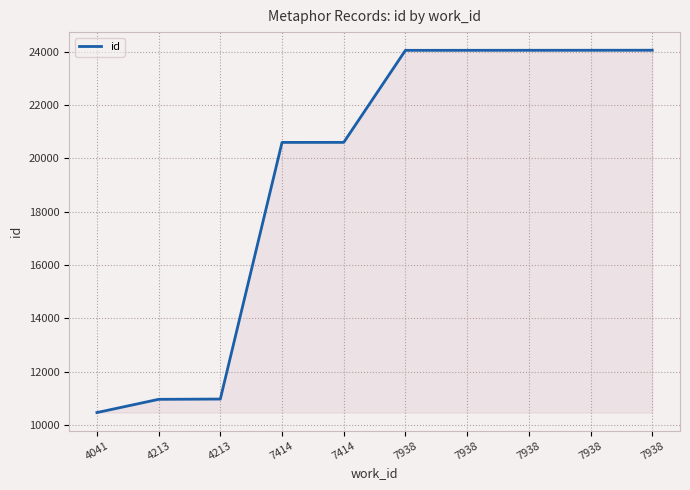

Where does the data first go above 24055?

7938